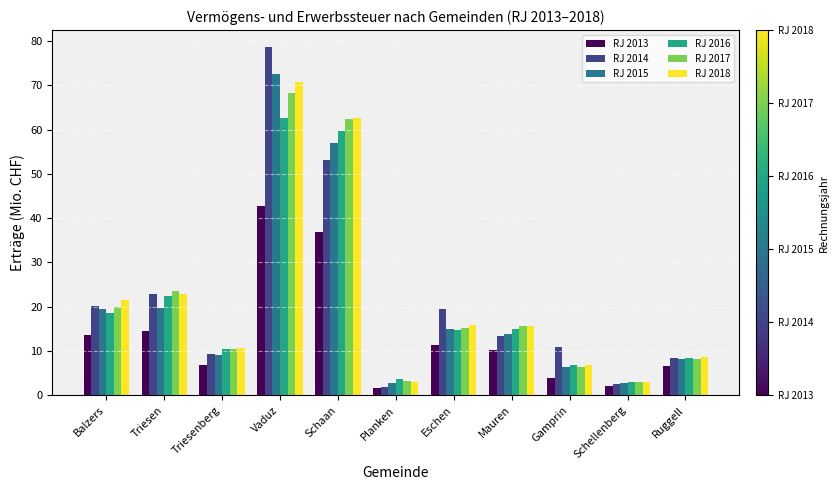

What is the minimum value for RJ 2016?

3.0